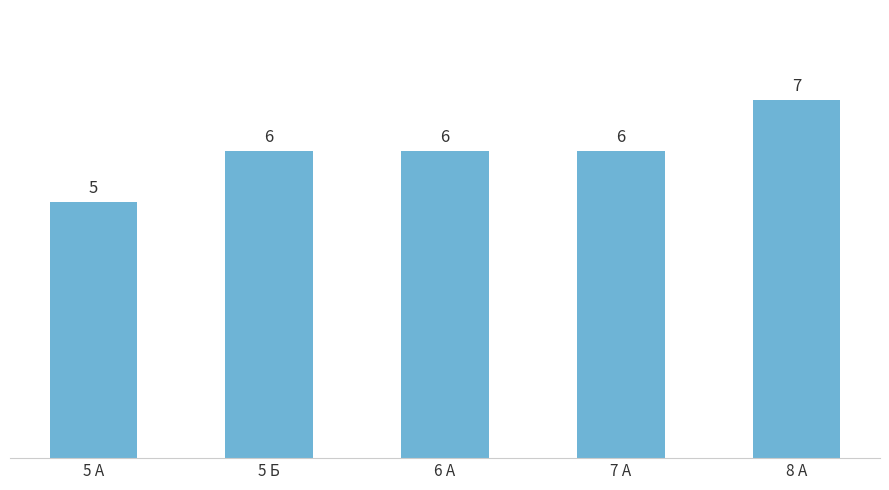

Reading left to right, extract all data points from this chart.

5 А=5	5 Б=6	6 А=6	7 А=6	8 А=7